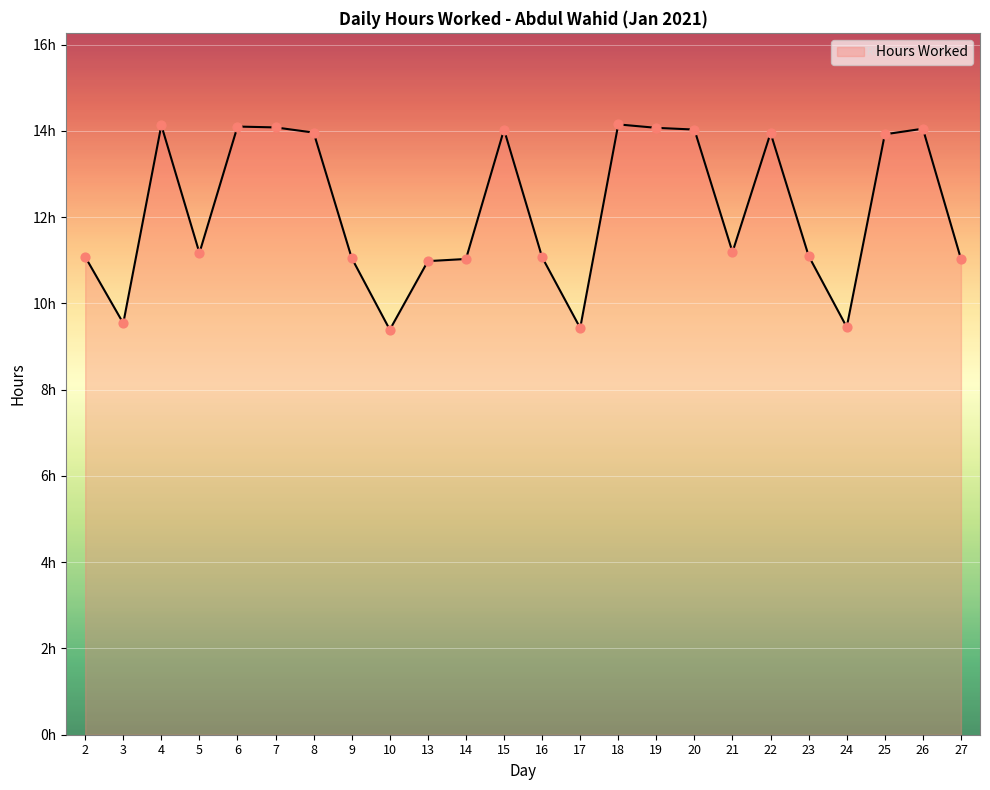

Approximately how many times larger is the value at 10 compared to 22?

0.7